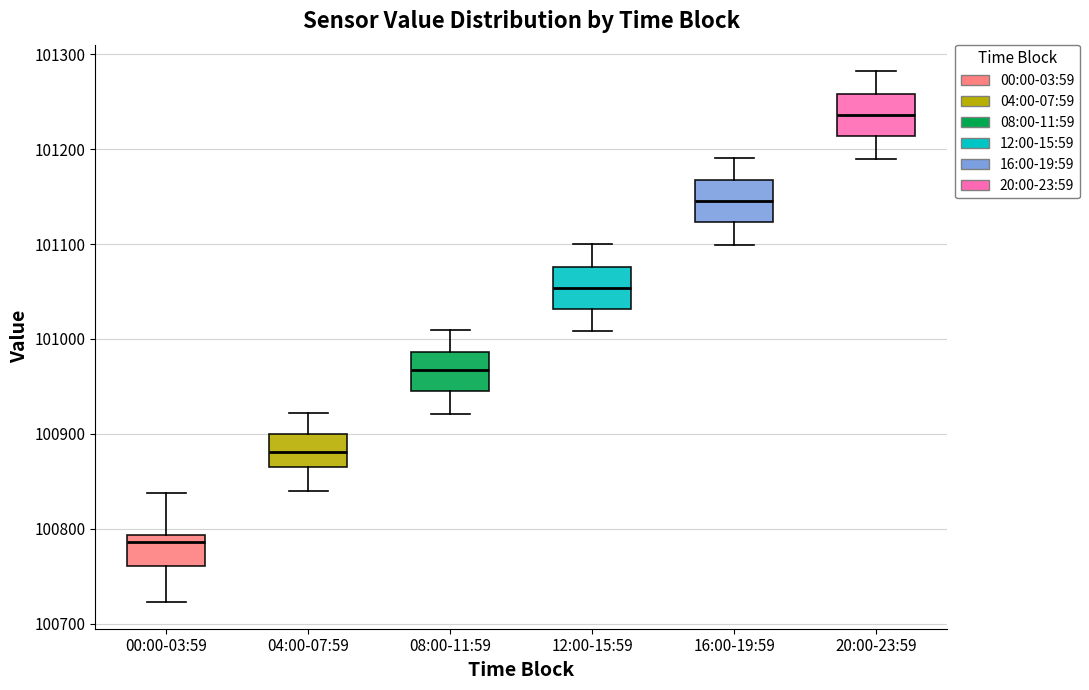

Which box has the lowest median line?

00:00-03:59